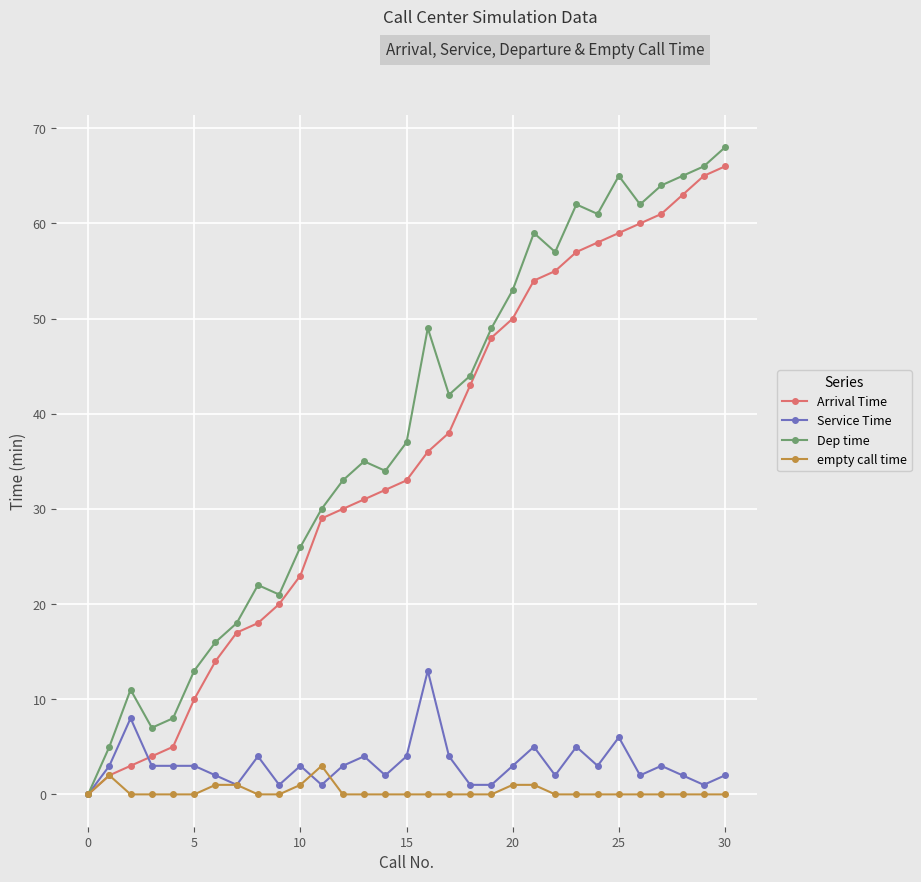

Which series has the largest total across all categories?

Dep time